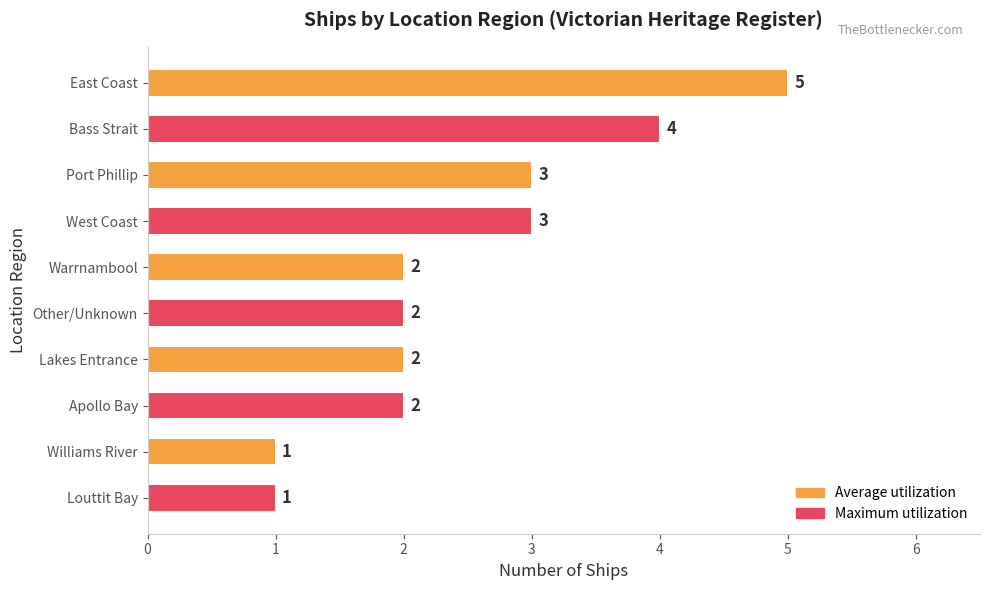

How many bars are there in total?

10